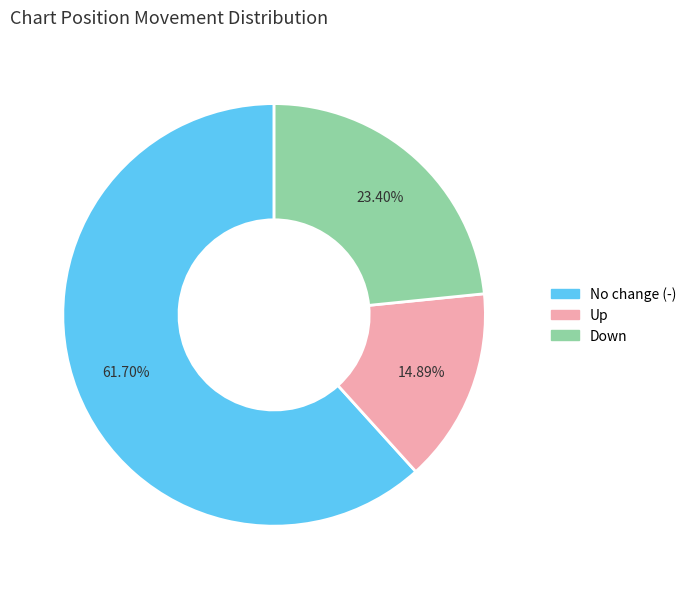

Does any single category account for the majority?

Yes